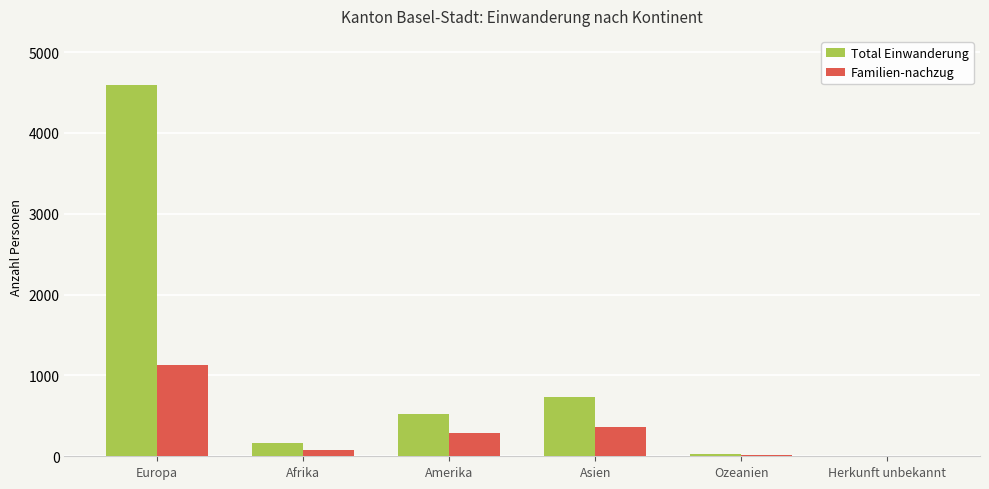

The Total Einwanderung series shows 166 at Afrika. True or false?

True